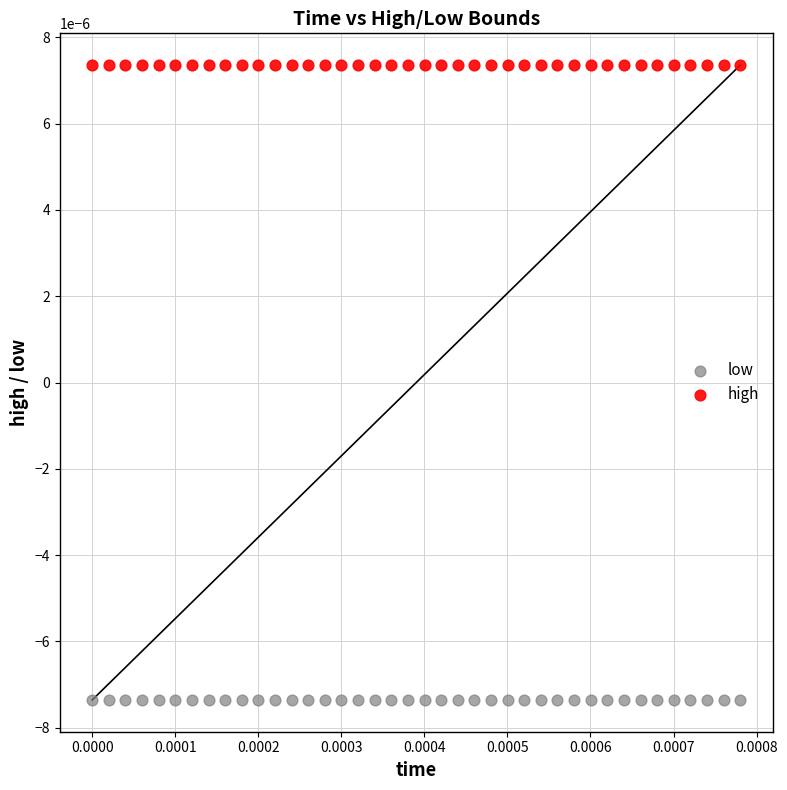

Which series contains the lowest Y value?

low